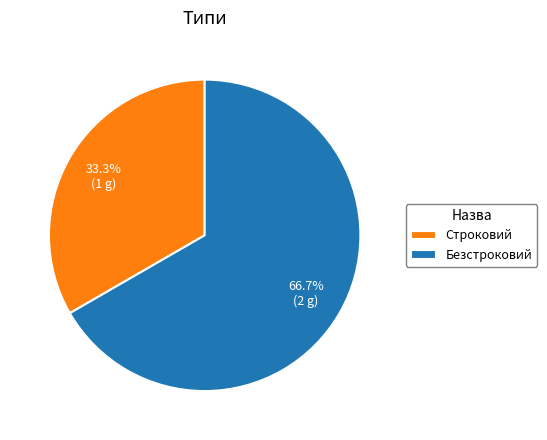

Which slice is the smallest?

Строковий